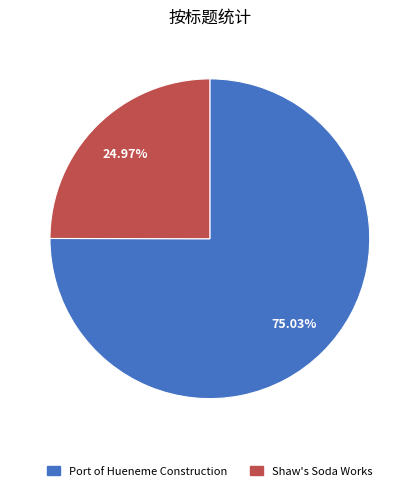

Count the number of slices in the pie.

2